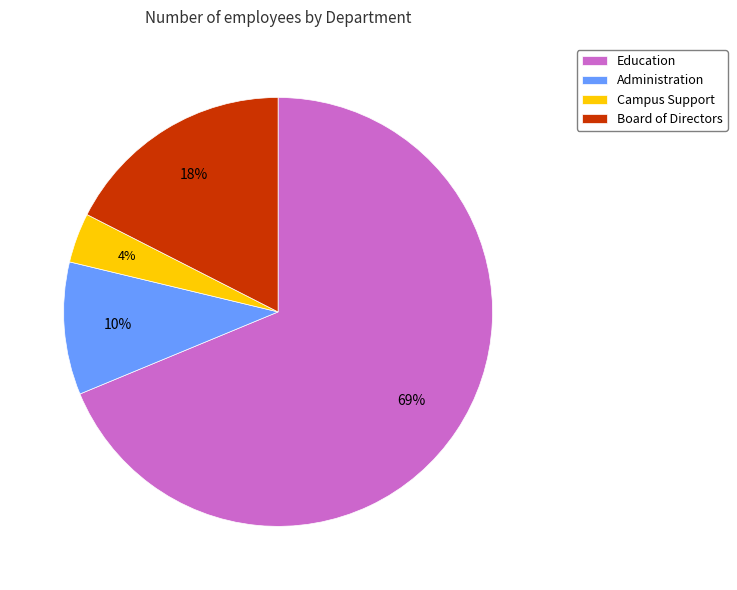

Rank the categories by value from highest to lowest.

Education, Board of Directors, Administration, Campus Support